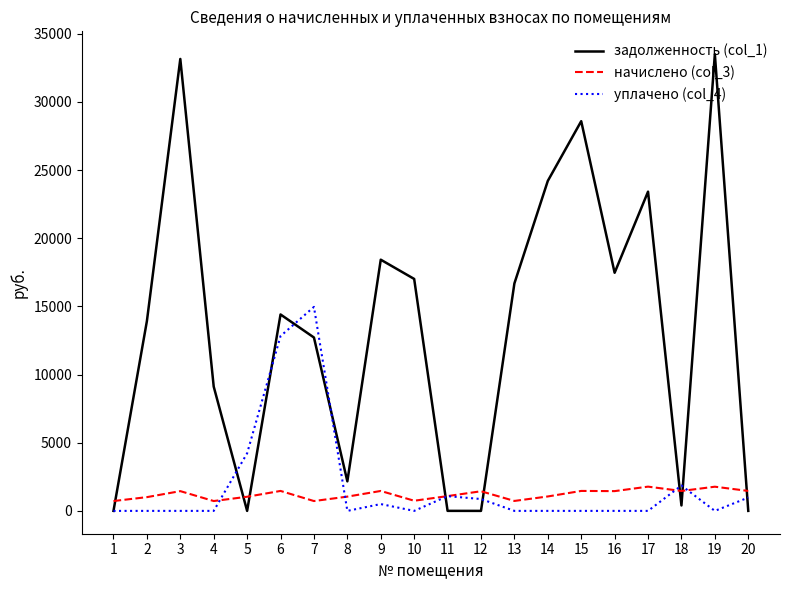

List the series in order of their peak value, highest first.

задолженность (col_1), уплачено (col_4), начислено (col_3)